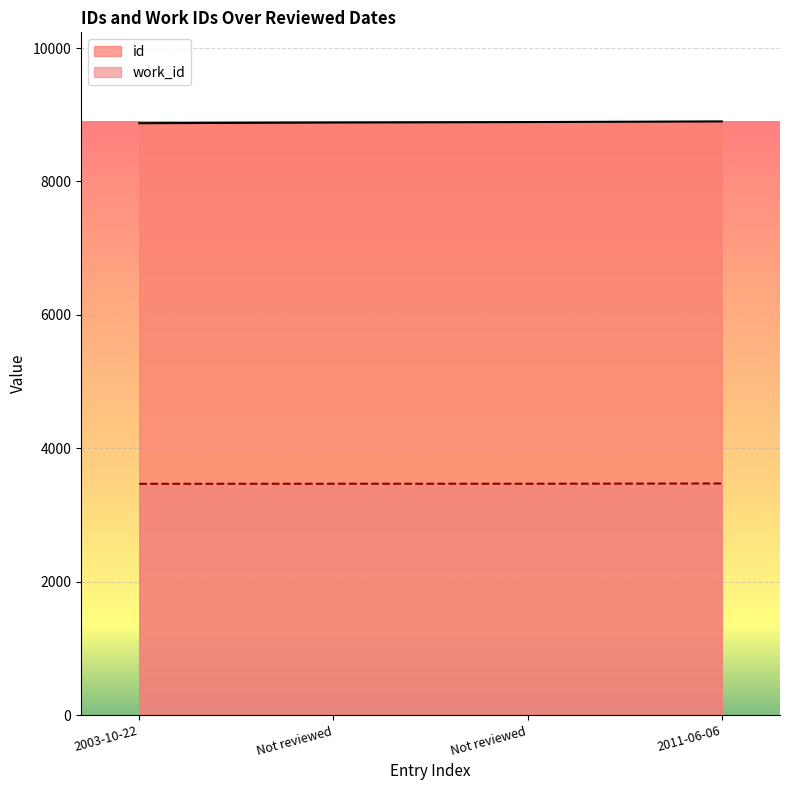

What is the label of the 2nd point from the right?

Not reviewed